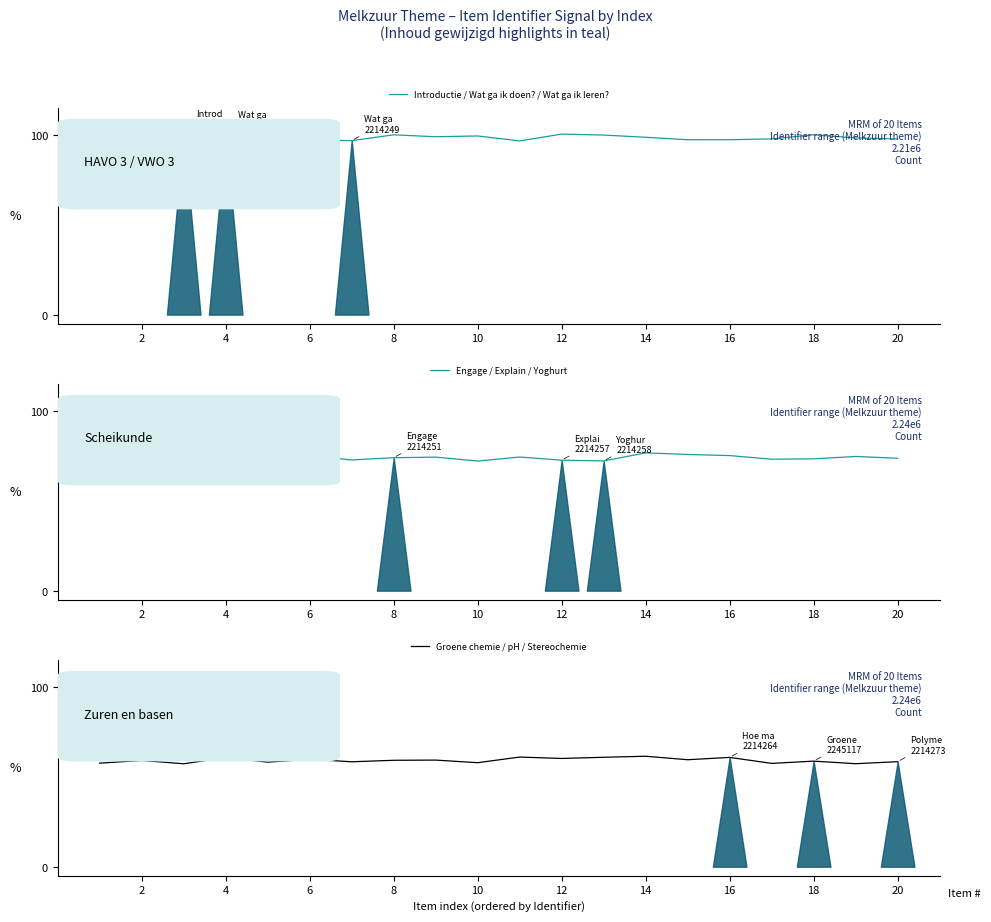

What is the value of the Groene chemie / pH / Stereochemie point at the 20th from the left?

58.5